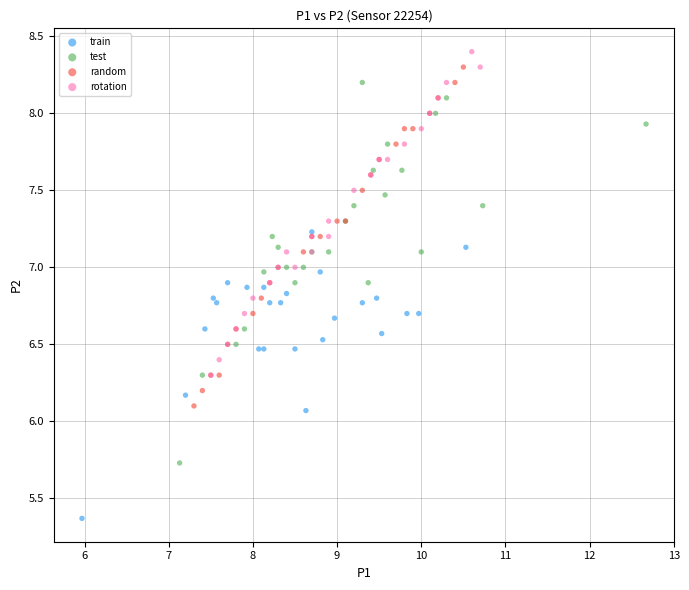

Which series has the largest Y range (max minus min)?

test